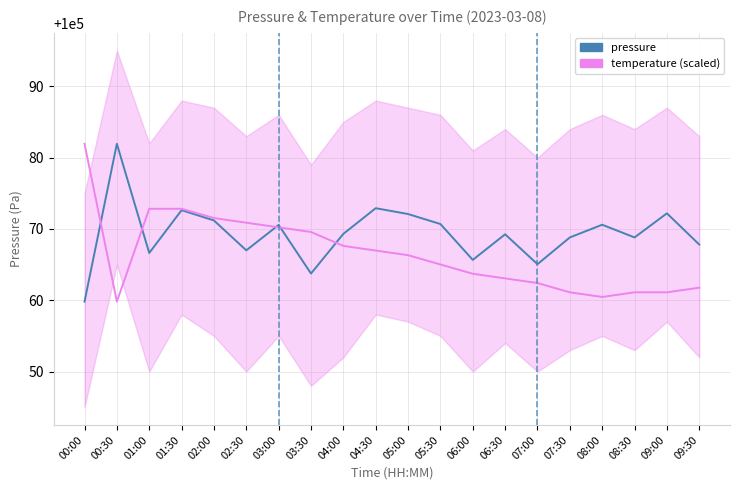

Rank the series by their maximum value, from highest to lowest.

pressure, temperature (scaled)